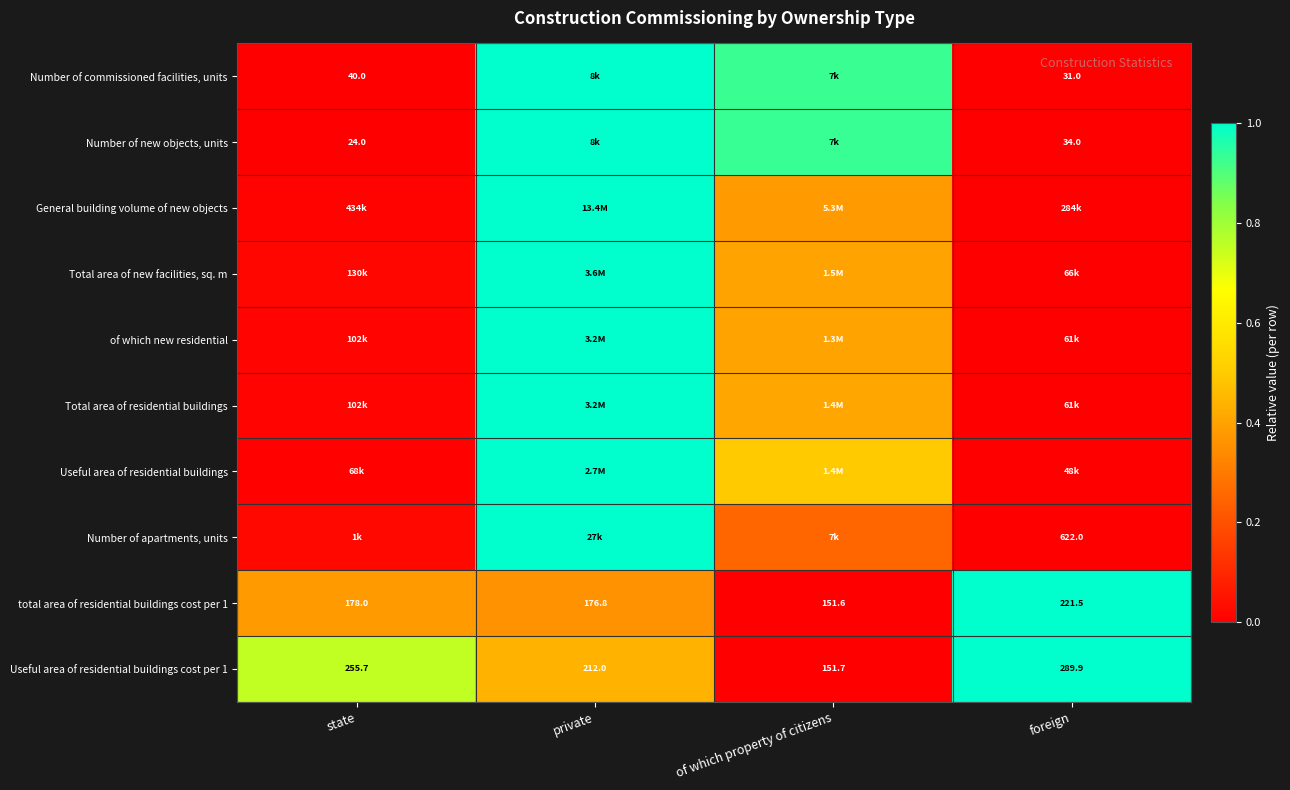

Which category has the lowest value in the total area of residential buildings cost per 1 series?

of which property of citizens